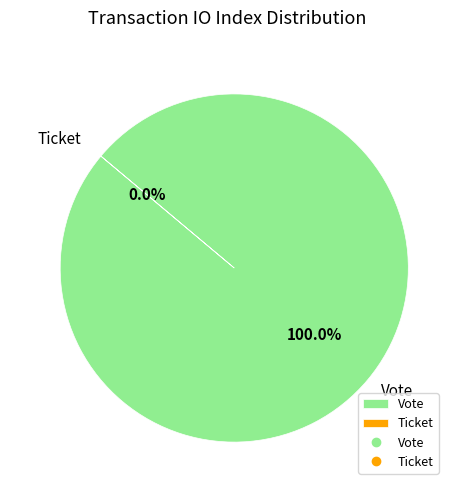

True or false: Ticket accounts for 0% of the total.

True